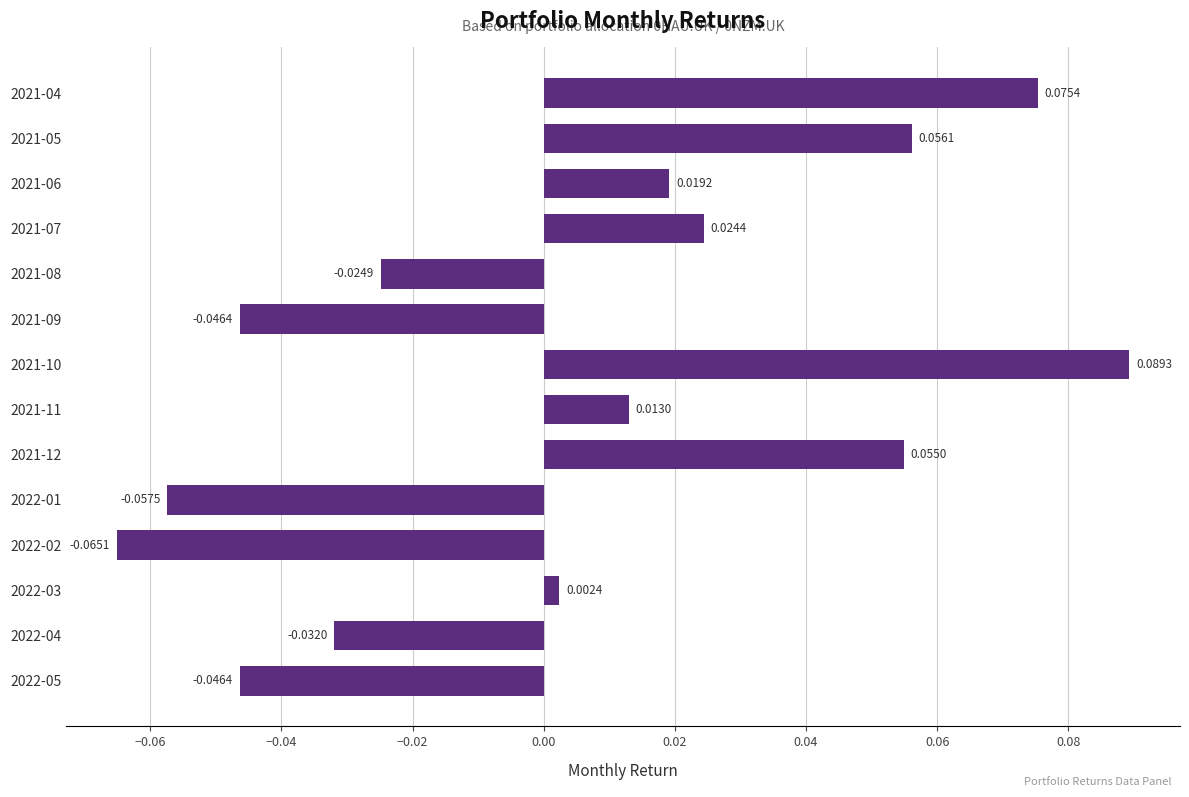

What is the difference between the maximum and minimum values?

0.2